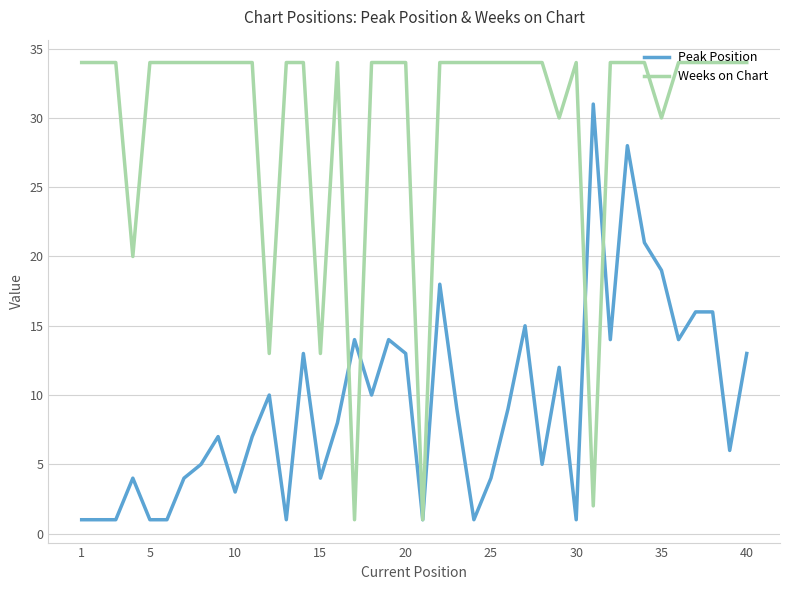

Which series has the largest total across all categories?

Weeks on Chart